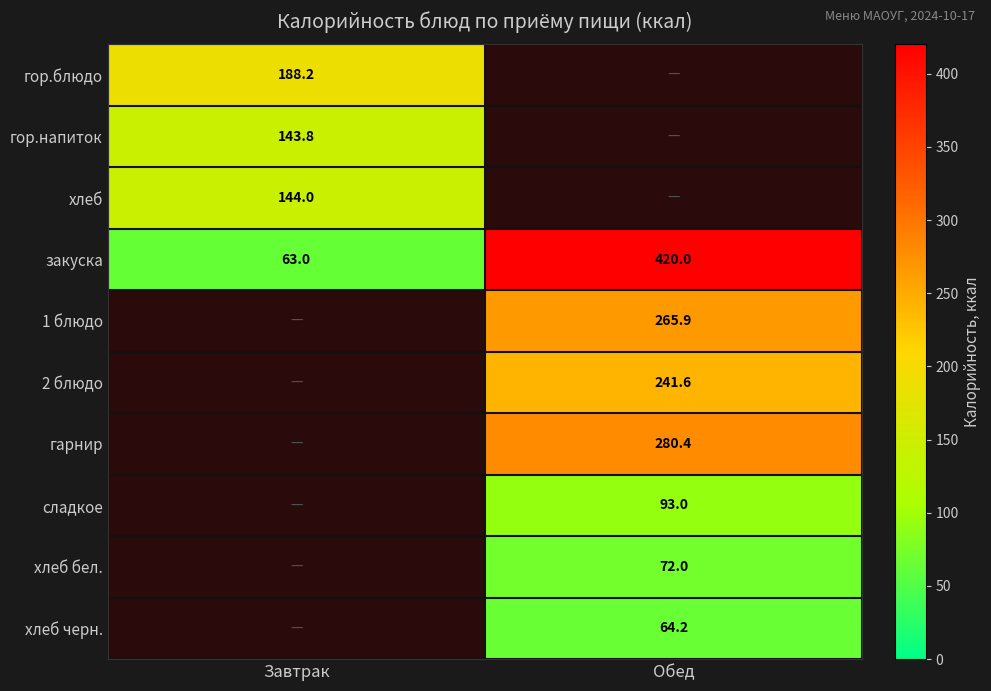

What is the maximum value shown in the chart?

420.0